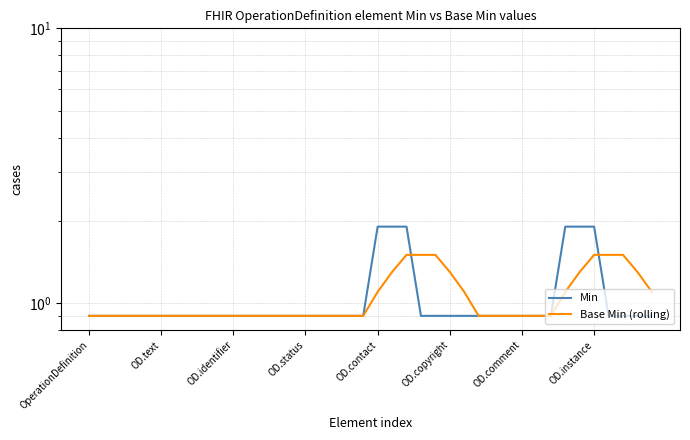

At how many categories does at least one series exceed 1?

14